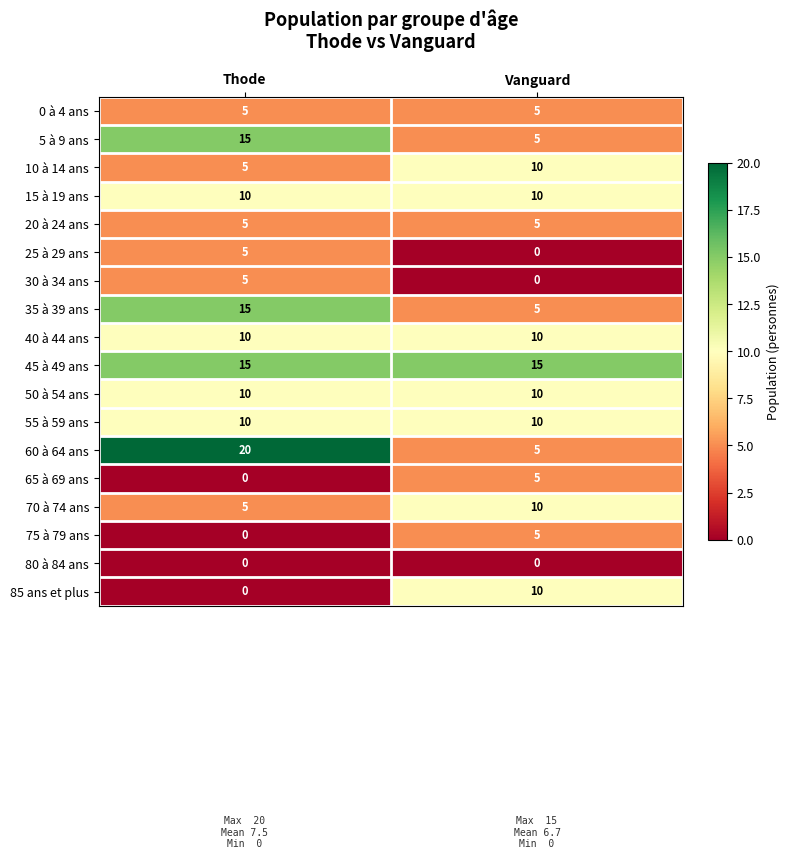

How many data points does each series have?

2